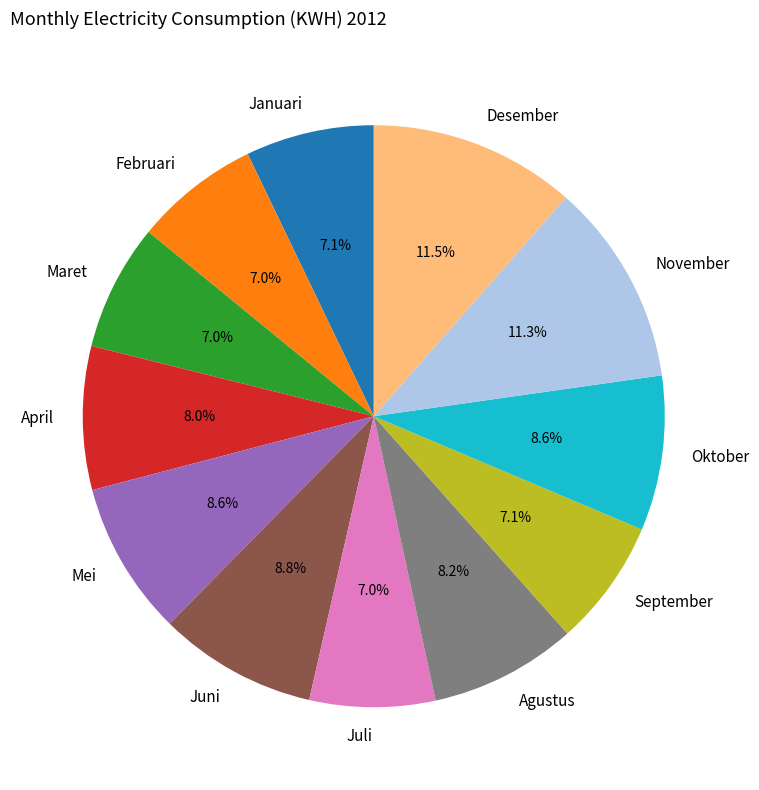

What percentage is NOT represented by Oktober?

91.4%